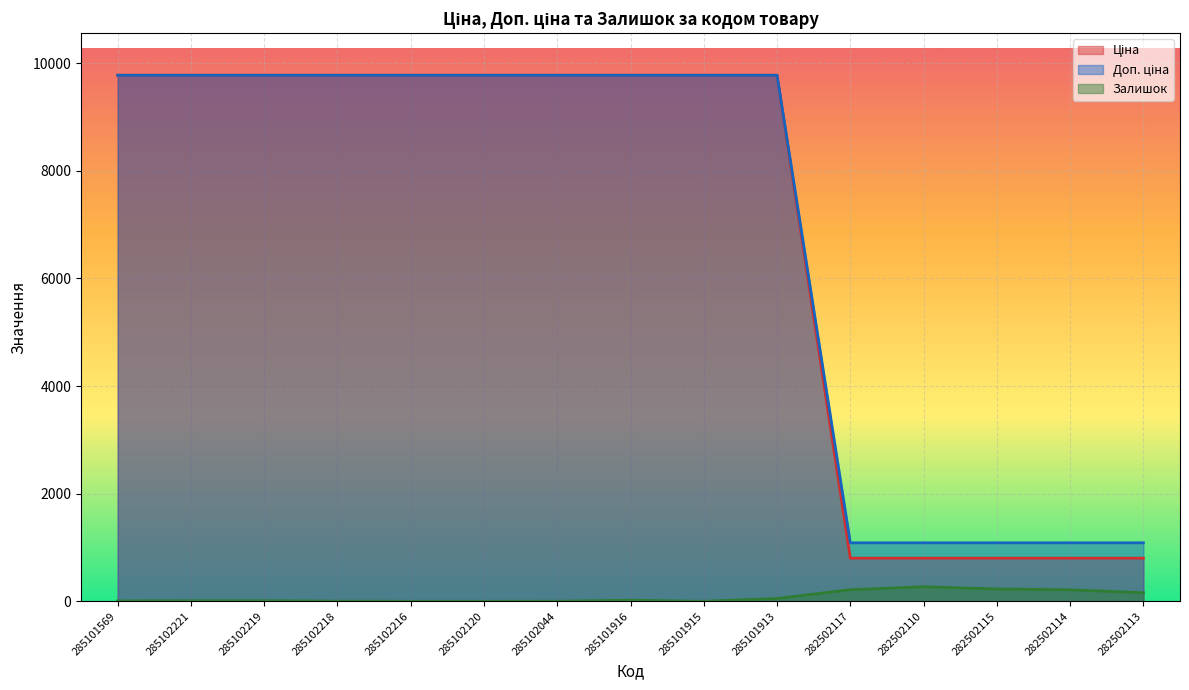

Reading left to right, what are all the values shown in this chart?

Ціна: 9775.5	9775.5	9775.5	9775.5	9775.5	9775.5	9775.5	9775.5	9775.5	9775.5	802.1	802.1	802.1	802.1	802.1
Доп. ціна: 9775.5	9775.5	9775.5	9775.5	9775.5	9775.5	9775.5	9775.5	9775.5	9775.5	1087.0	1087.0	1087.0	1087.0	1087.0
Залишок: 7.0	11.0	11.0	3.0	0.0	0.0	1.0	21.0	0.0	53.0	215.0	271.0	229.0	214.0	159.0